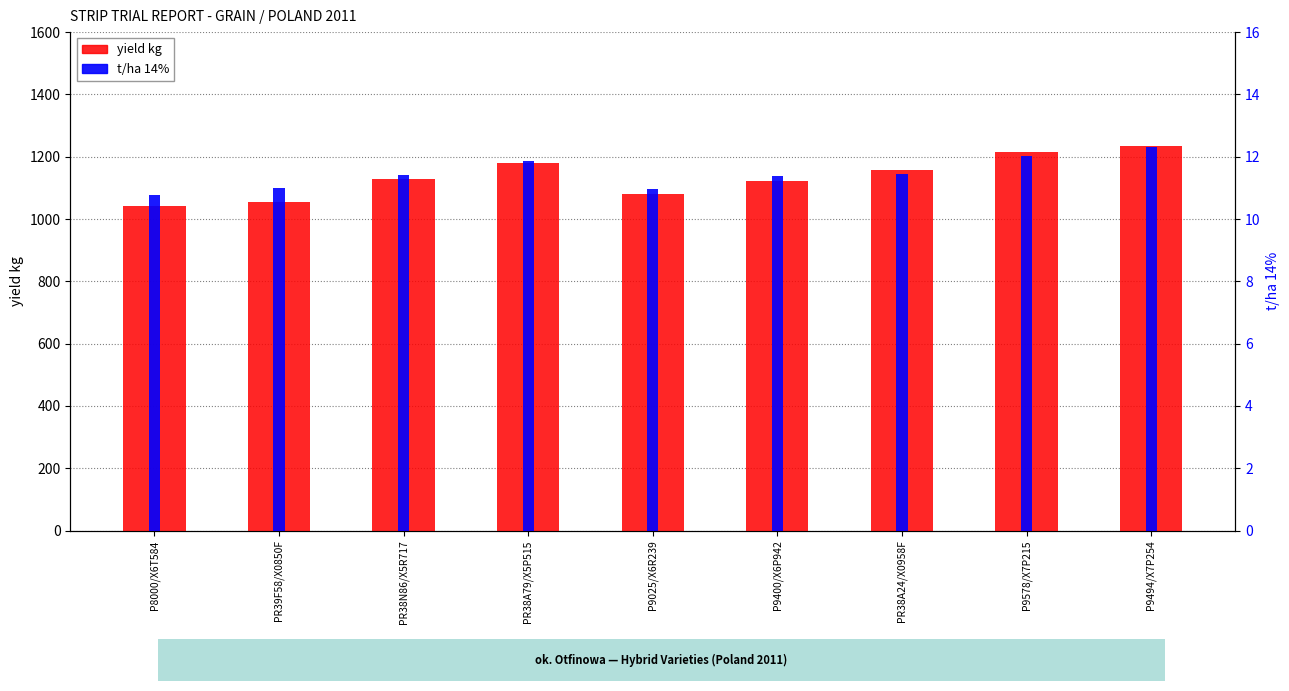

Which series has the largest total across all categories?

yield kg